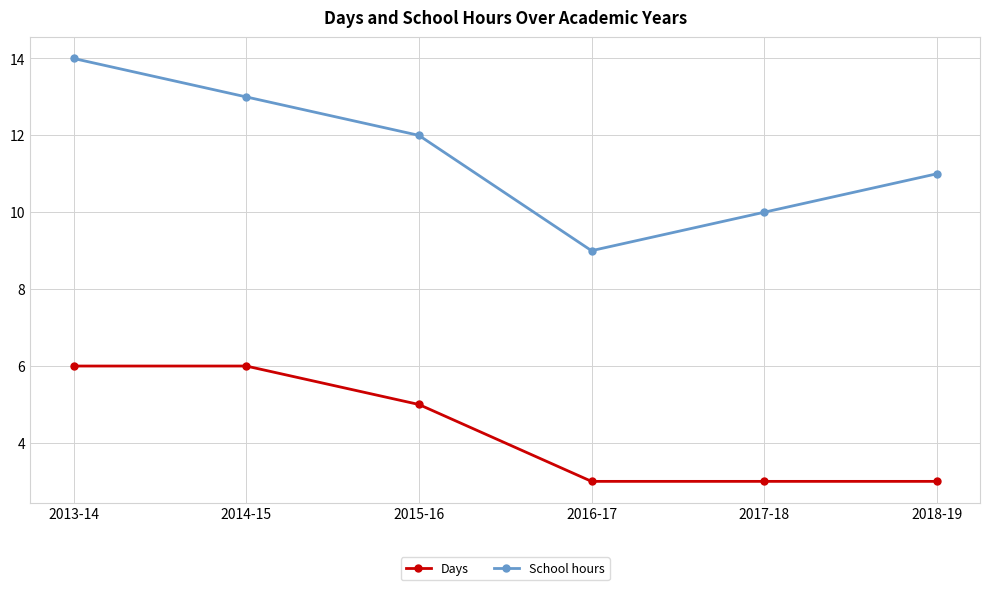

True or false: Days and School hours cross at least once.

False